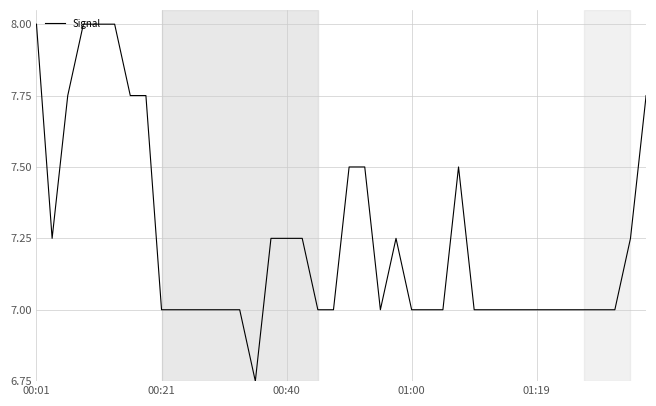

What is the maximum value shown in the chart?

8.0